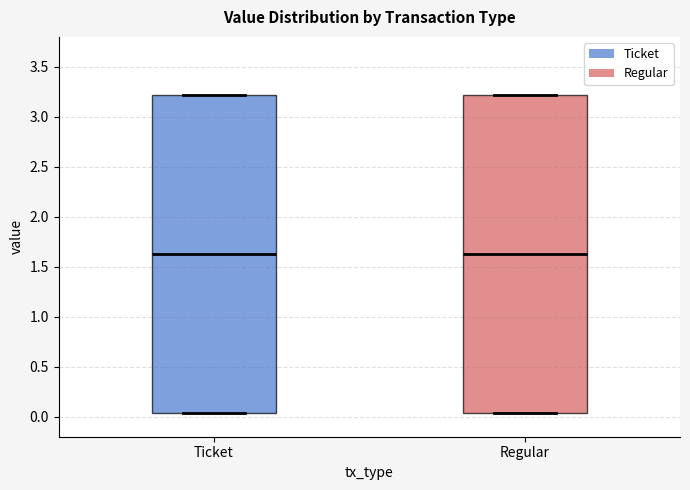

Reading left to right, transcribe this box plot: for each box, give where its median line is, the range the box spans, and where its two whiskers end, as read against the y-axis. The values are not printed on the chart, so give them approximately, as read against the axis.

Ticket: median 1.65, box 0.05 to 3.20, whiskers 0.05 to 3.20
Regular: median 1.65, box 0.05 to 3.20, whiskers 0.05 to 3.20